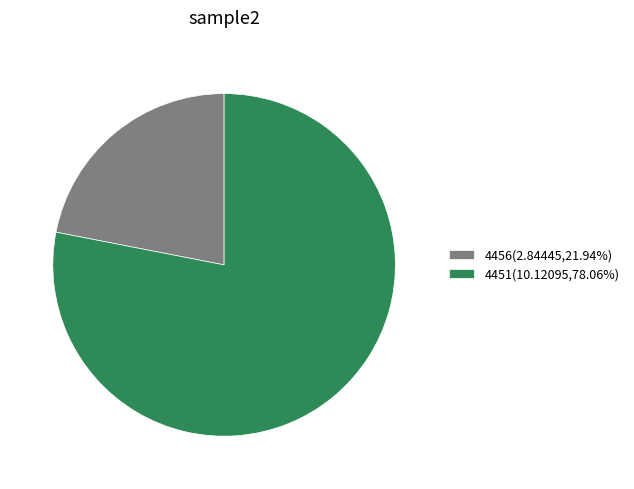

Approximately how many times larger is the value at 4451 compared to 4456?

3.6